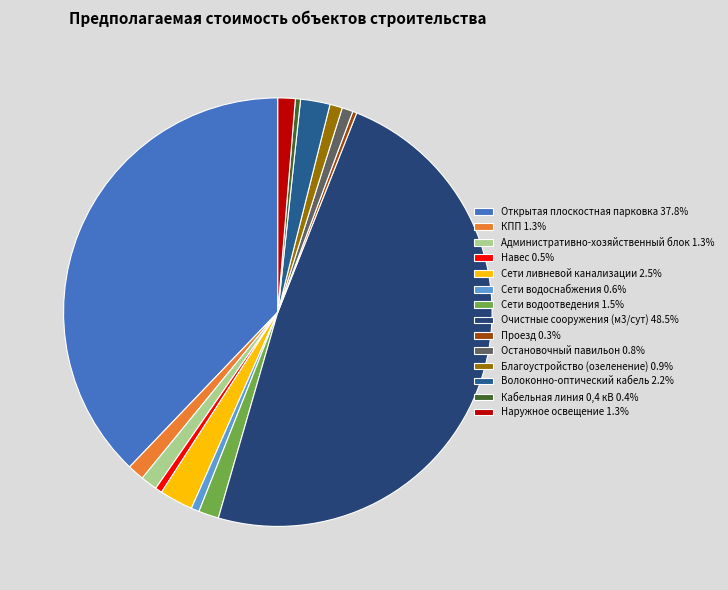

Which category has the smallest portion of the pie?

Проезд